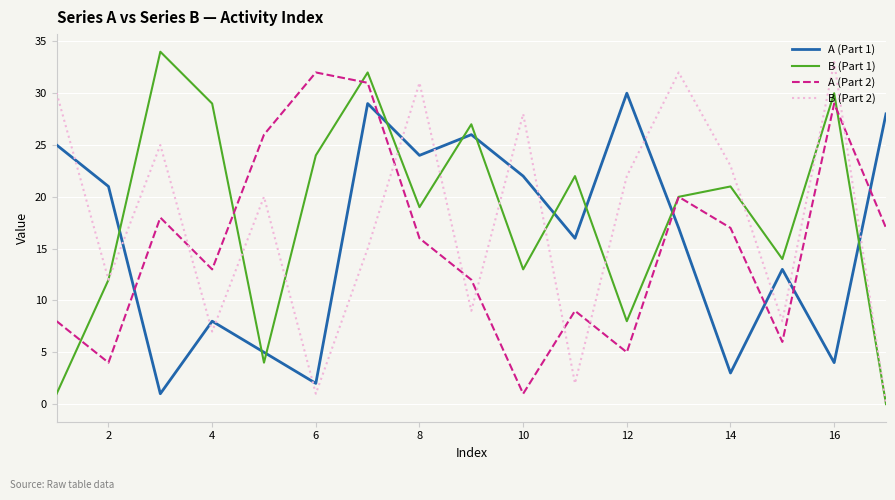

How many intersections are there between B (Part 2) and A (Part 1)?

13